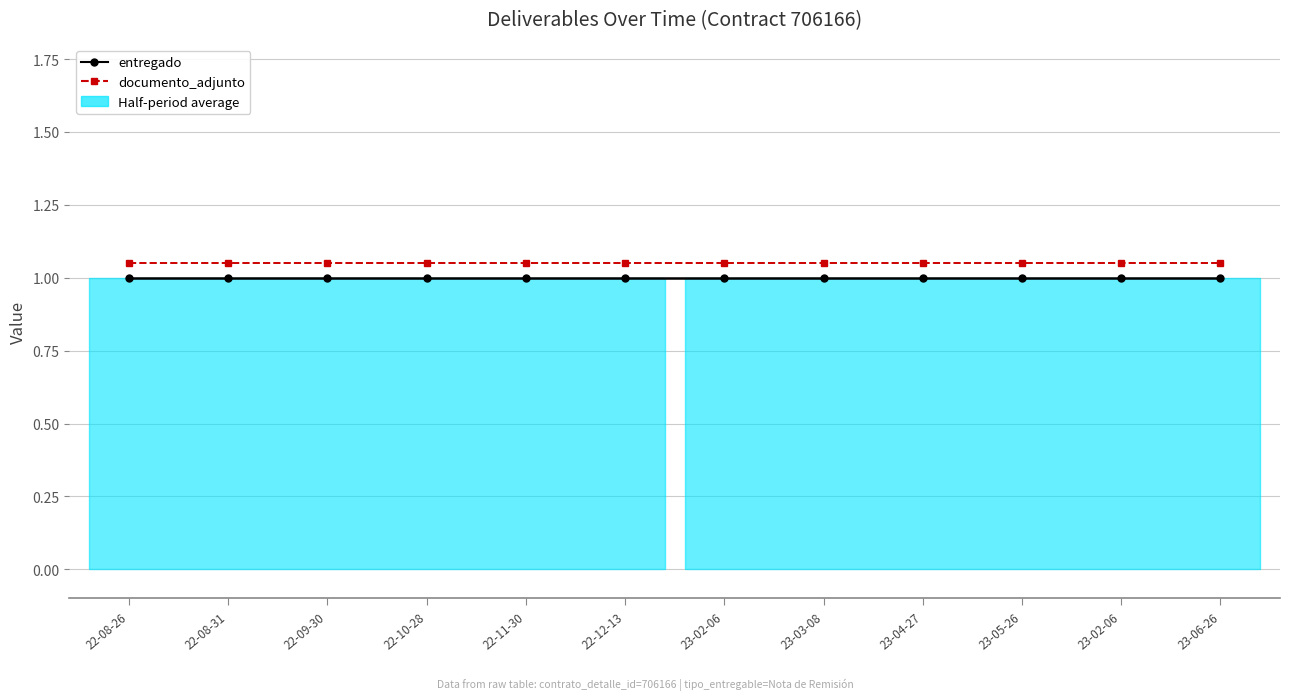

What is the approximate value of entregado at 23-03-08?

1.0